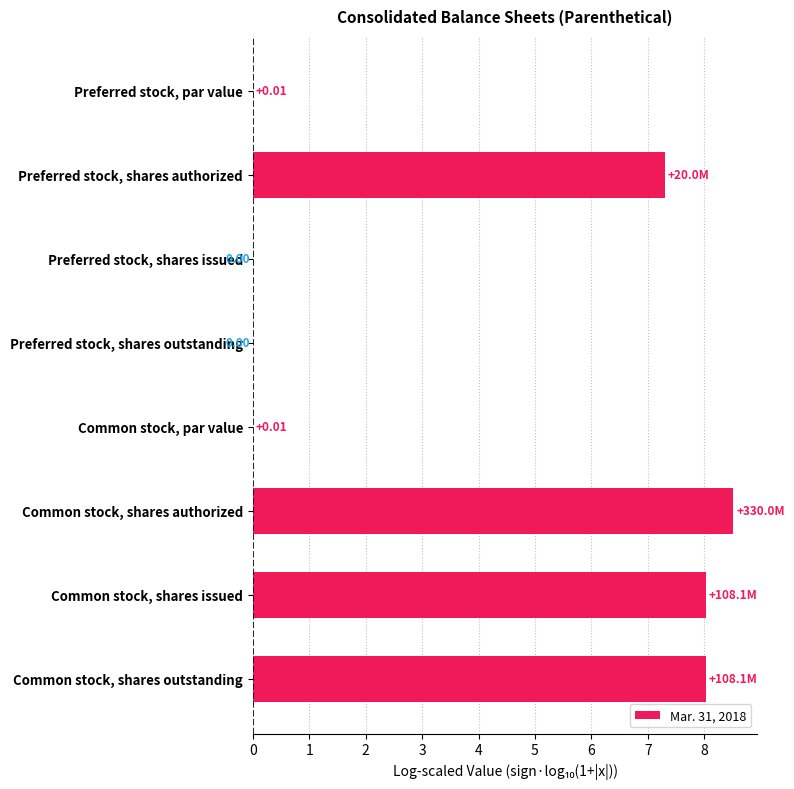

At which category does the chart reach its peak across all series?

Common stock, shares authorized